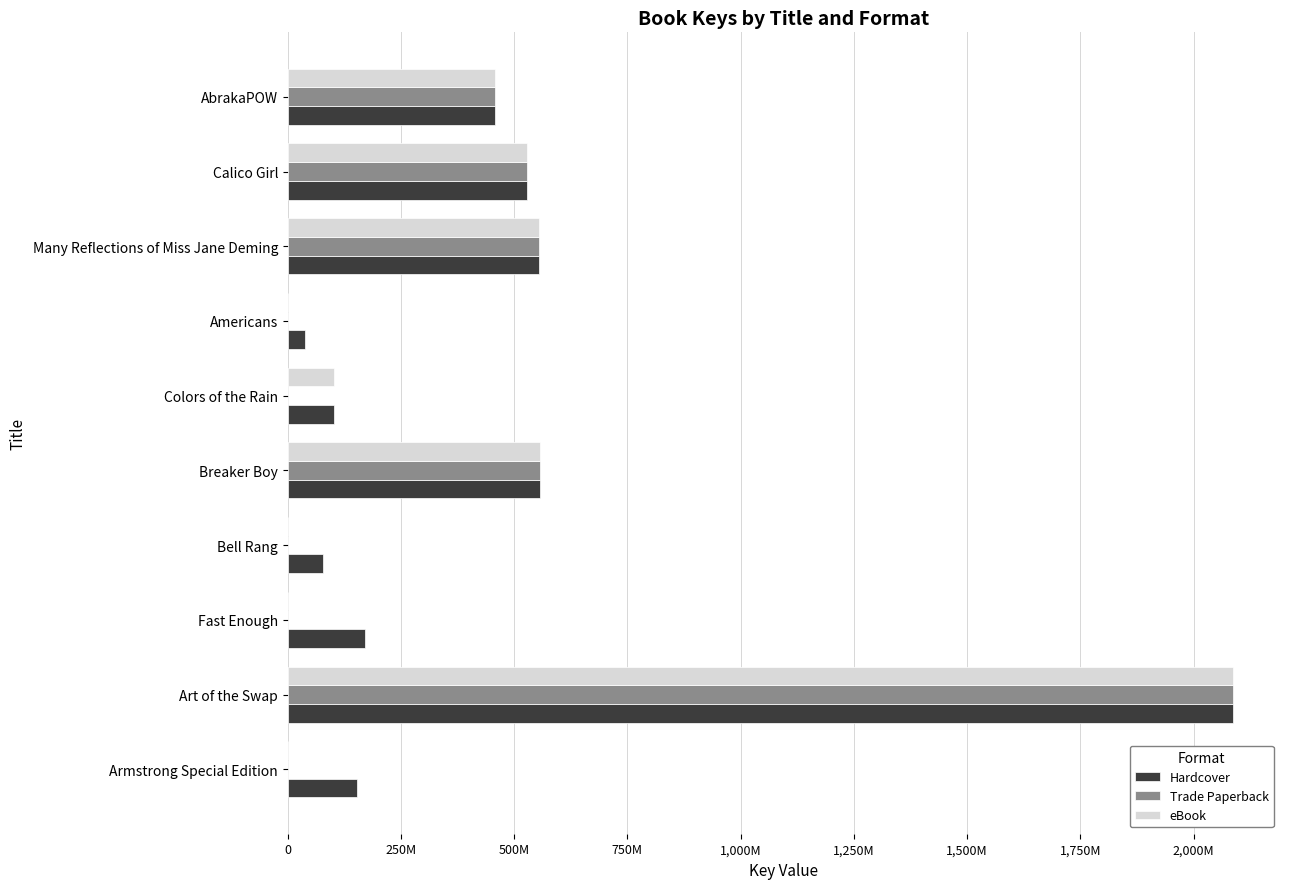

What are all the series names shown in the legend?

Hardcover, Trade Paperback, eBook